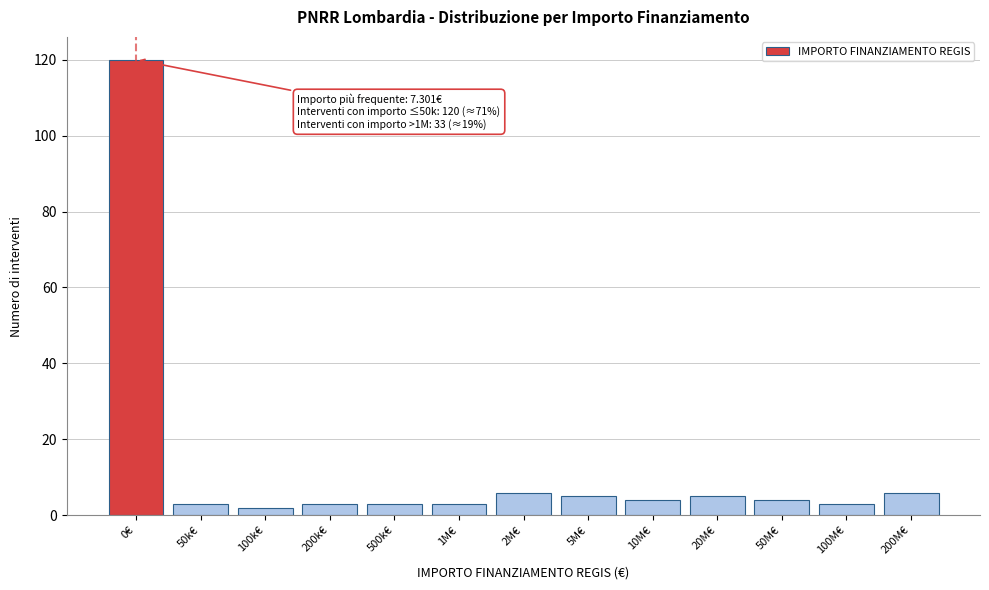

Reading left to right, transcribe all the data shown in this chart.

120	3	2	3	3	3	6	5	4	5	4	3	6